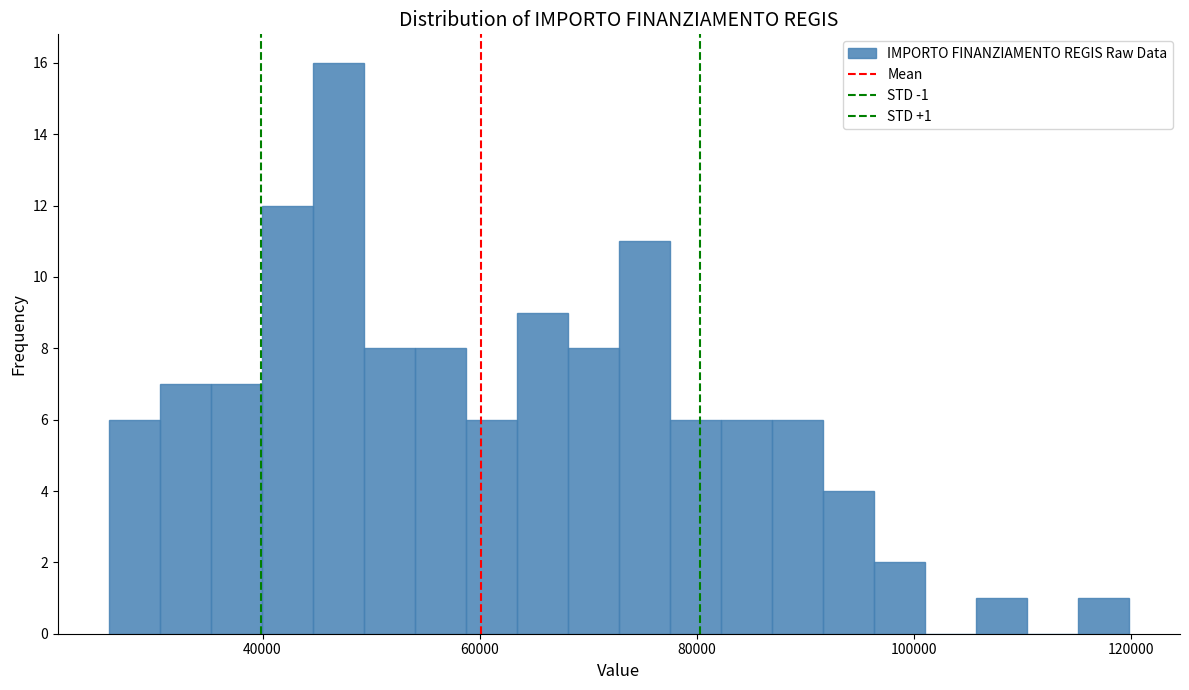

Read against the x-axis, roughly where is the centre of the tallest bar?

46000